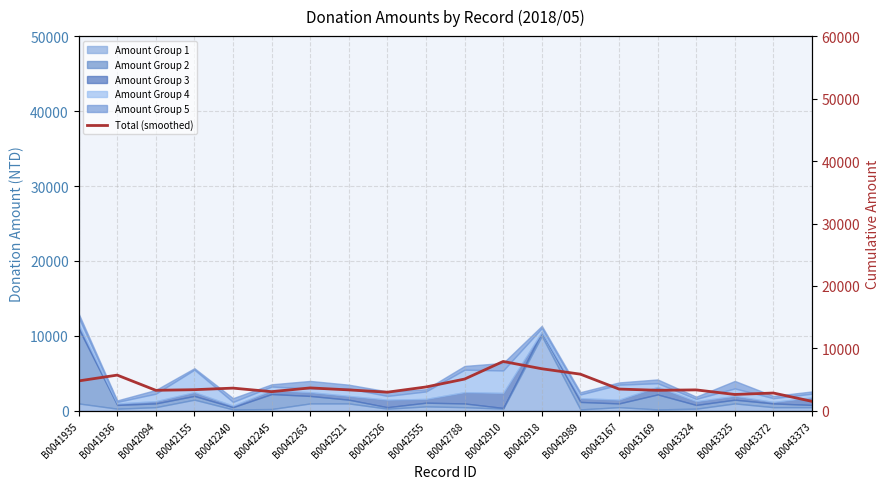

True or false: there are more than 2 points higher than both neighbors.

True